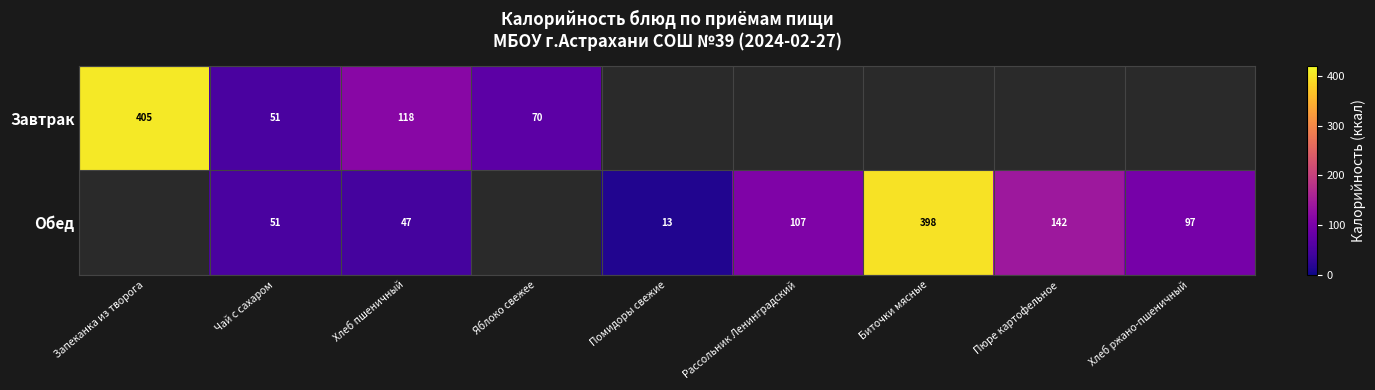

What is the spread (max minus min) of values at Хлеб пшеничный?

71